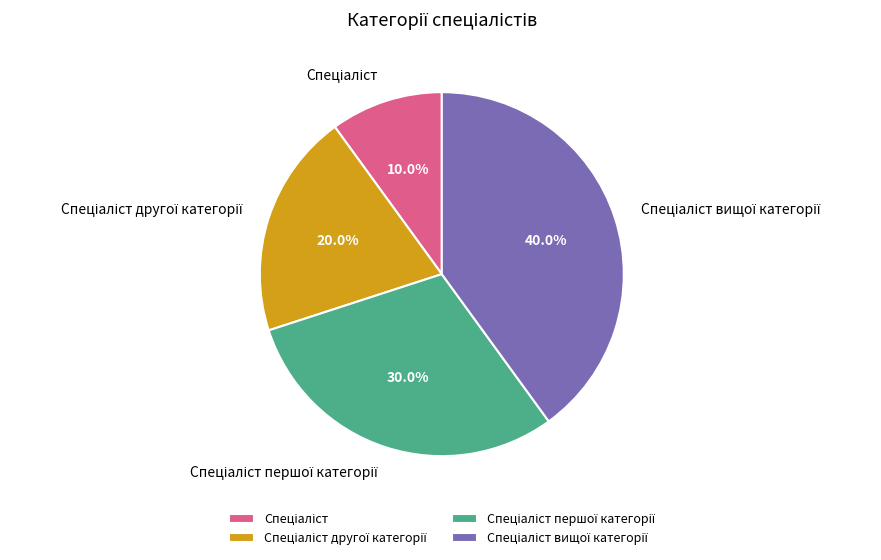

Does any single category account for the majority?

No